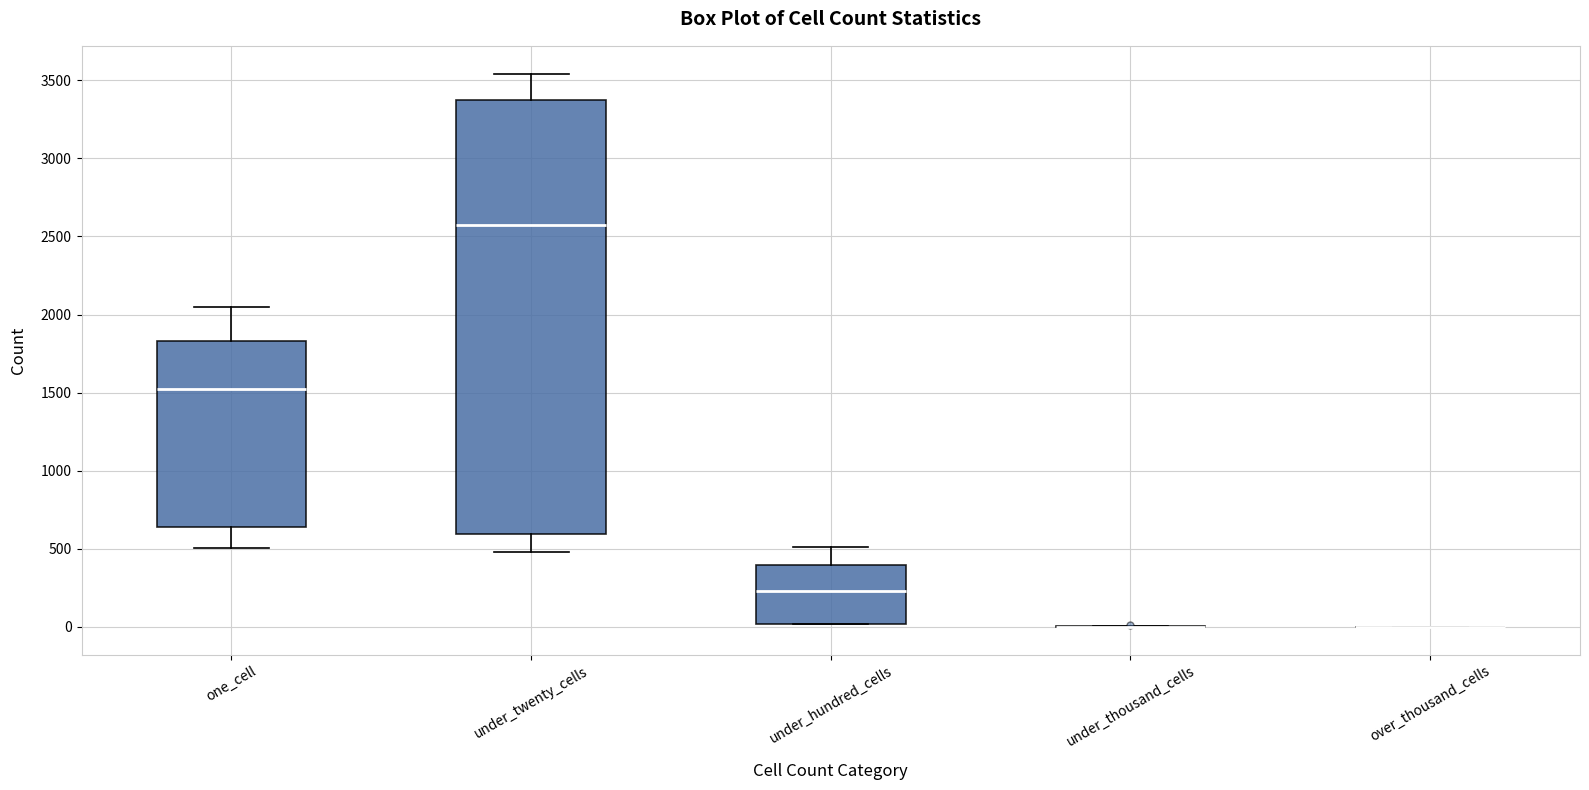

Reading left to right, read every box against the y-axis: the position of its median line, the range the box covers, and the ends of its whiskers. The values are not printed on the chart, so give them approximately, as read against the axis.

one_cell: median 1500, box 650 to 1850, whiskers 500 to 2050
under_twenty_cells: median 2550, box 600 to 3350, whiskers 500 to 3550
under_hundred_cells: median 250, box 0 to 400, whiskers 0 to 500
under_thousand_cells: box collapsed to a line at 0, whiskers 0 to 0
over_thousand_cells: box collapsed to a line at 0, whiskers 0 to 0